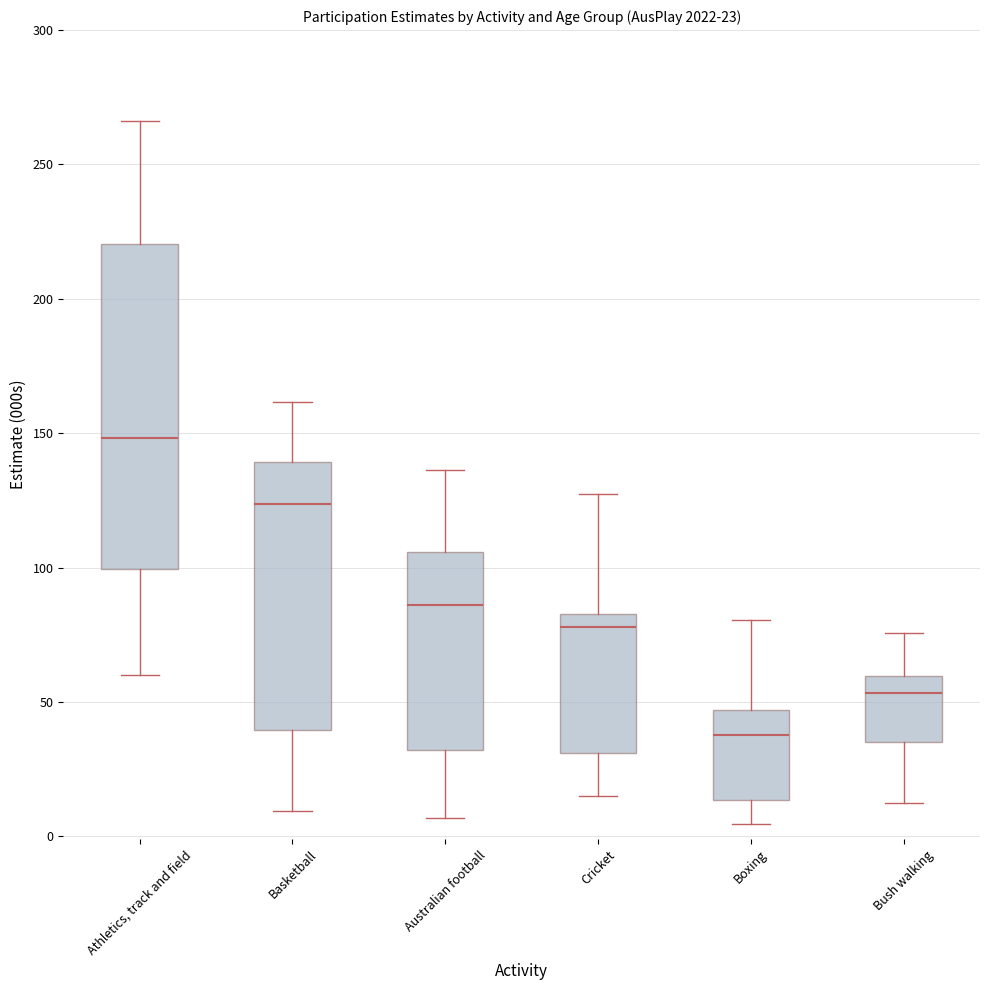

Which box's median line is the highest?

Athletics, track and field